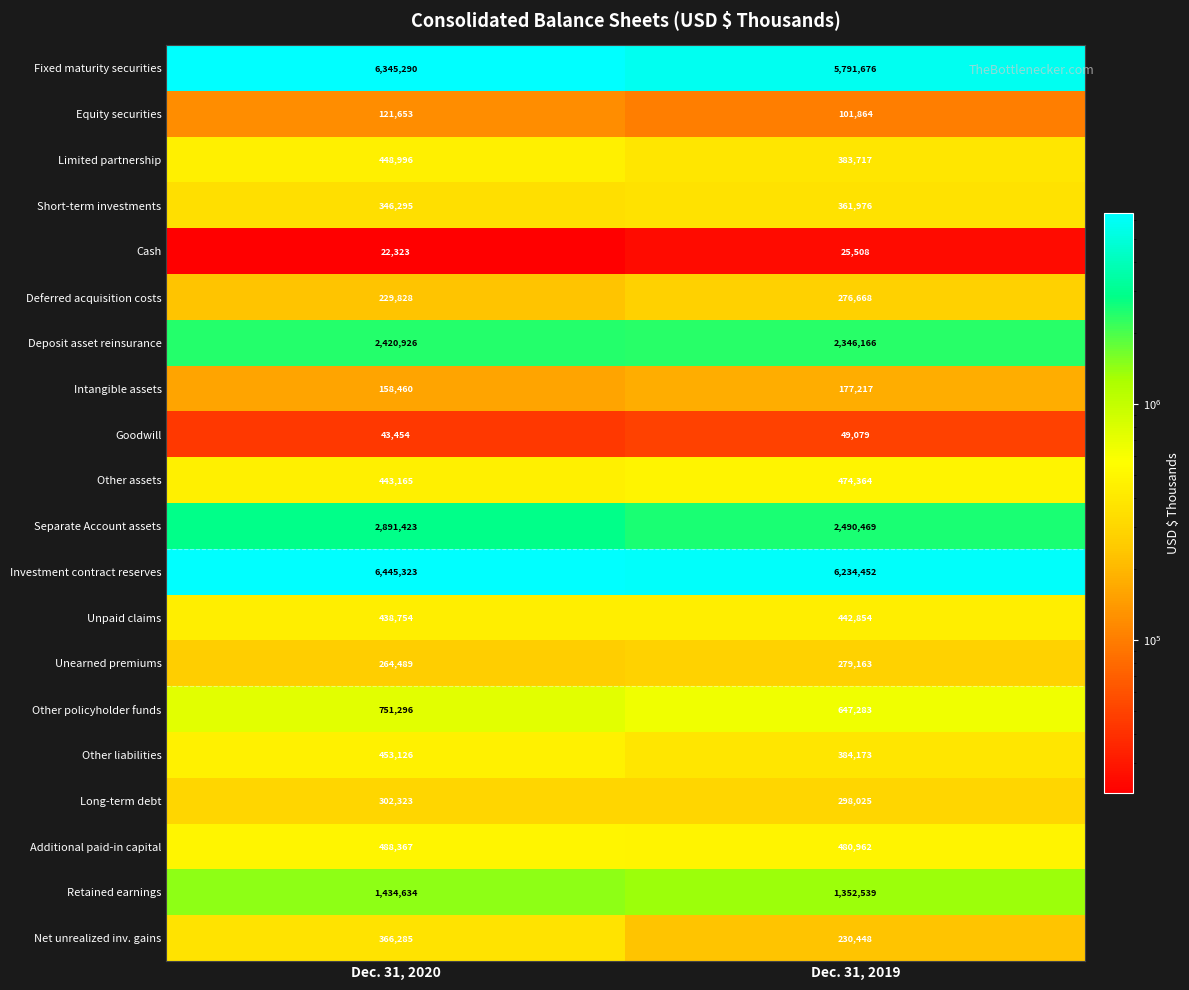

What is the difference between the highest and lowest values at Dec. 31, 2019?

6208944